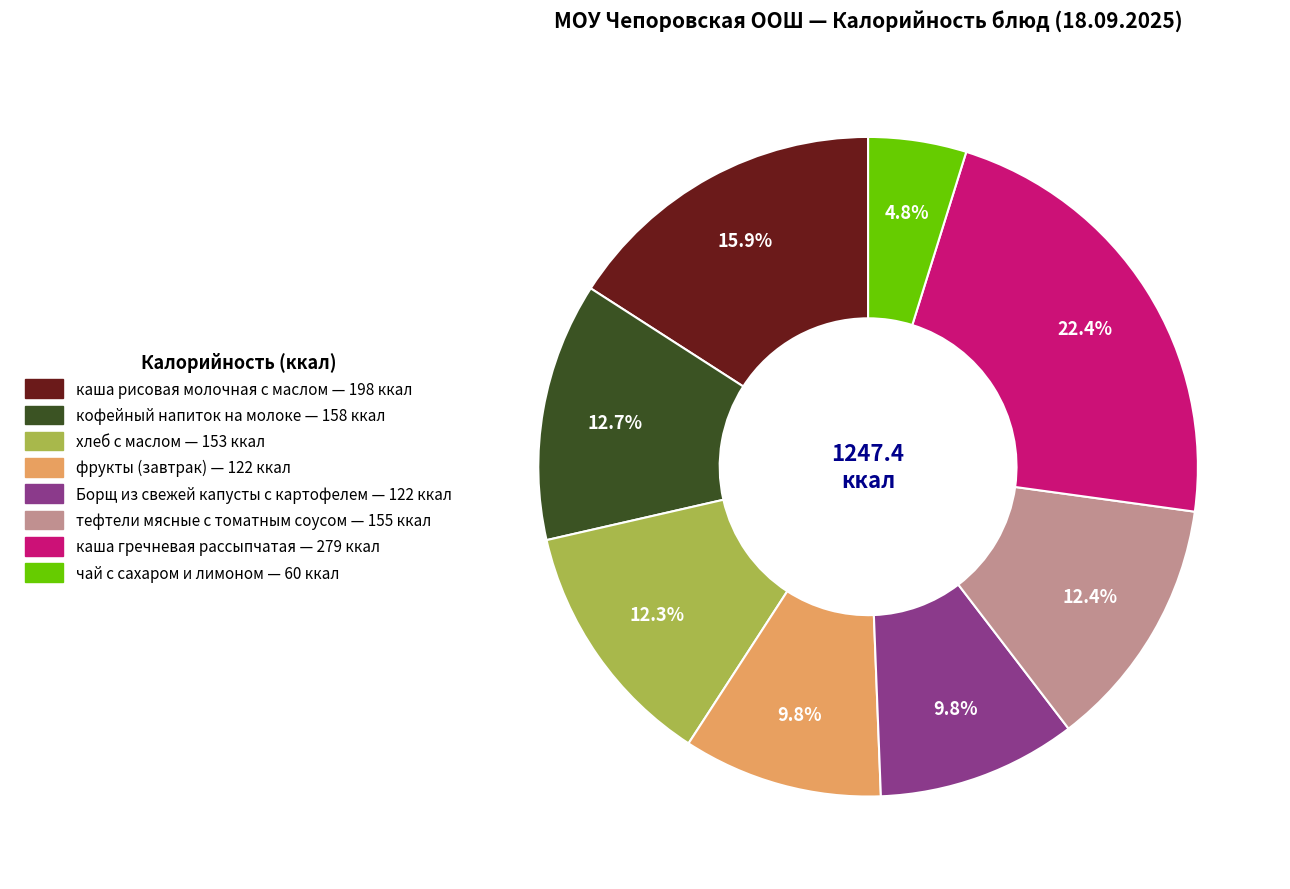

How many segments does this pie chart have?

8